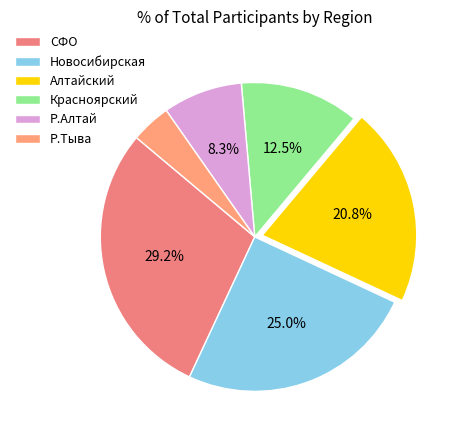

How many slices are in this pie chart?

6